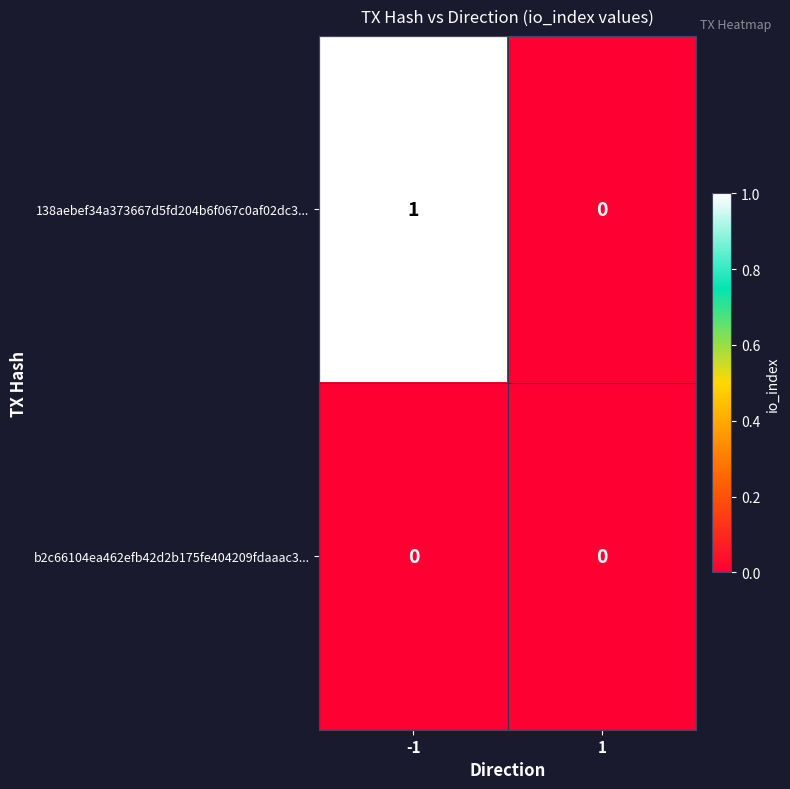

True or false: 138aebef34a373667d5fd204b6f067c0af02dc3... has a value of 0 at 1.

True